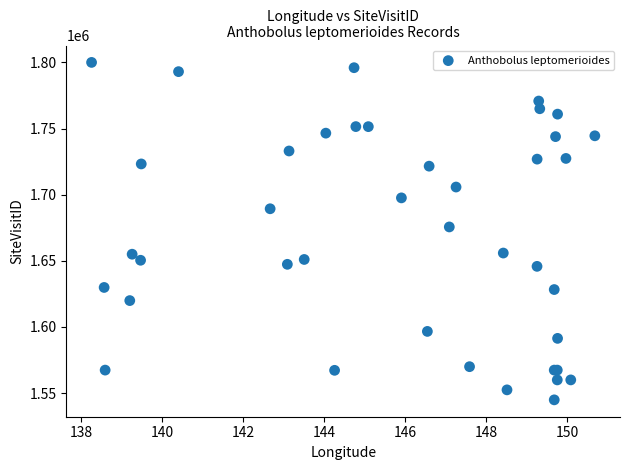

What Y value in the scatter plot is closest to 1672417?

1675580